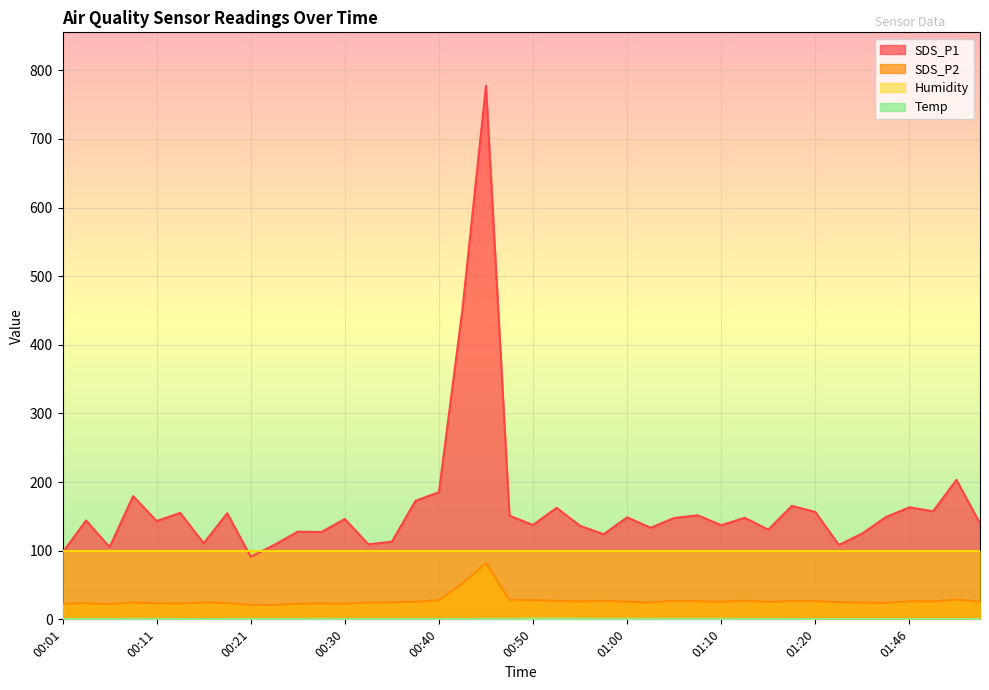

What is the average value of the SDS_P1 series?

164.4